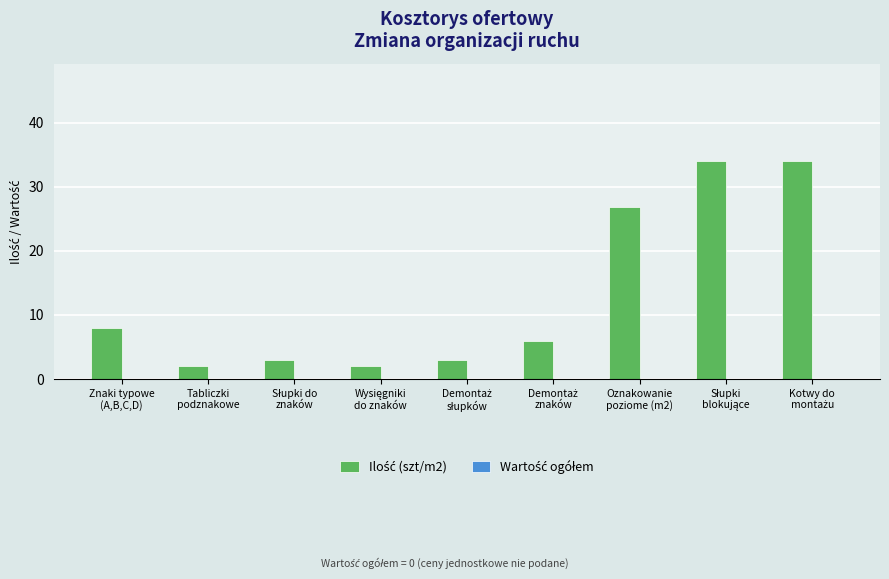

What is the minimum value shown in the chart?

2.0